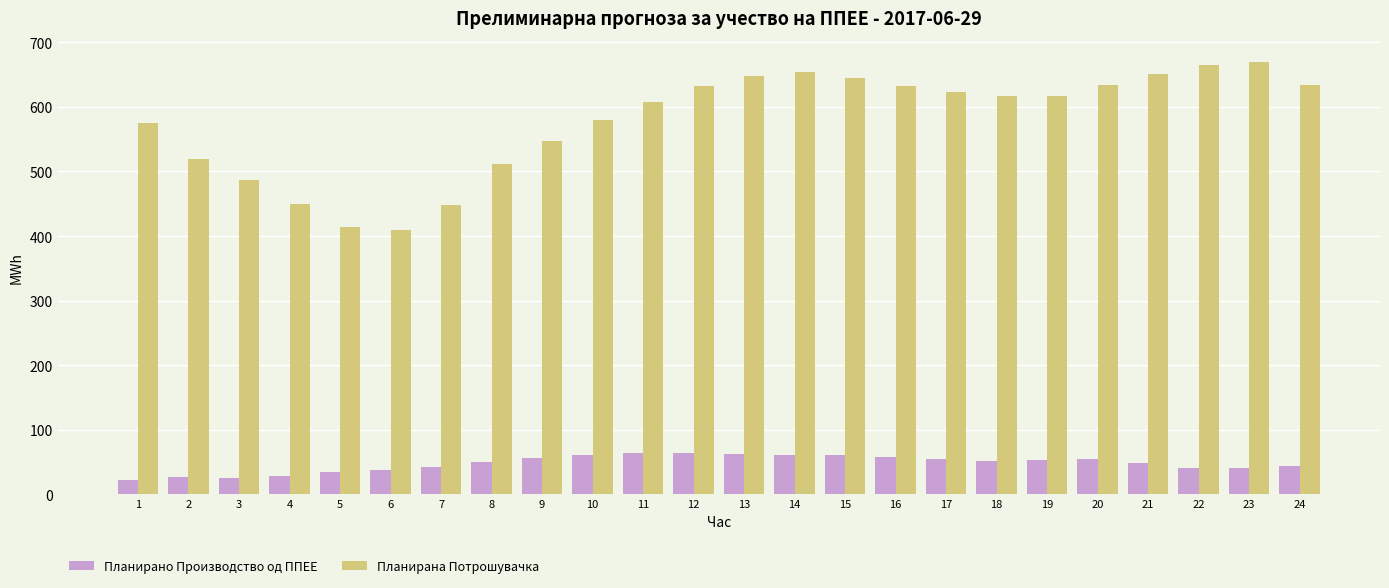

What is the sum of all Планирано Производство од ППЕЕ values?

1143.1